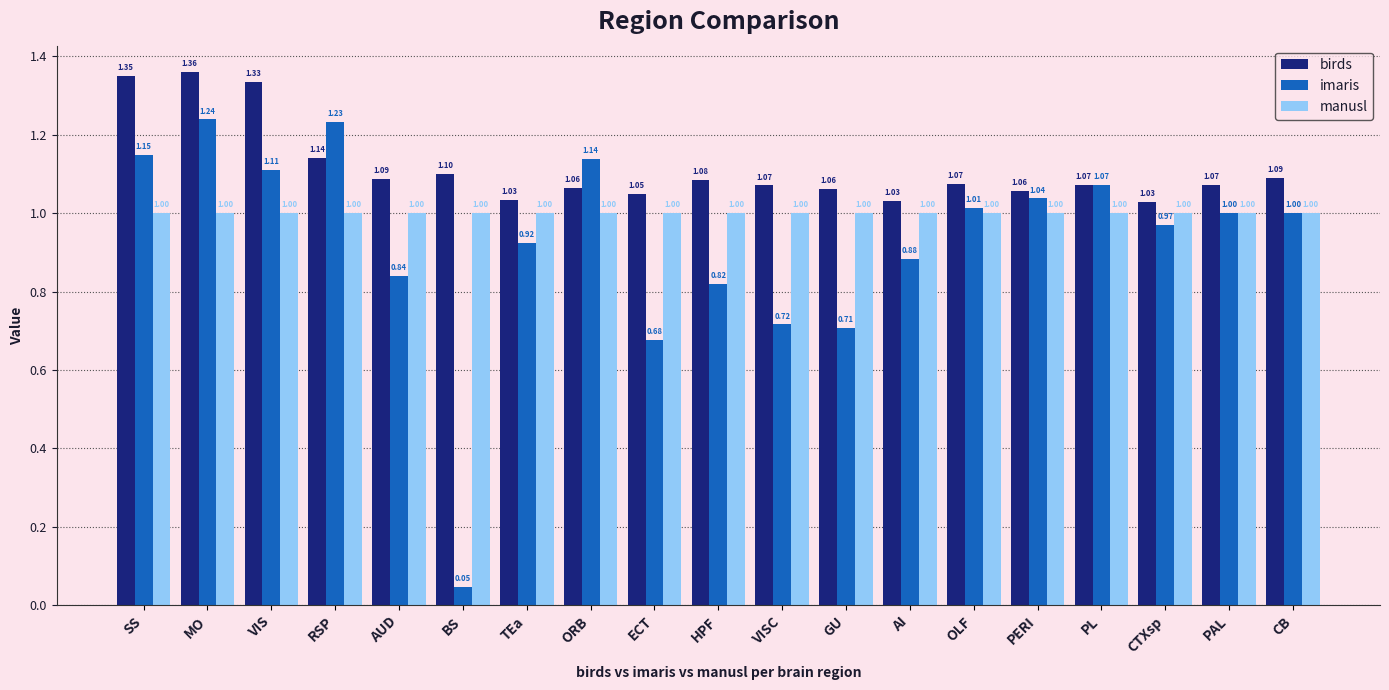

True or false: imaris has a value of 1.6 at VIS.

False